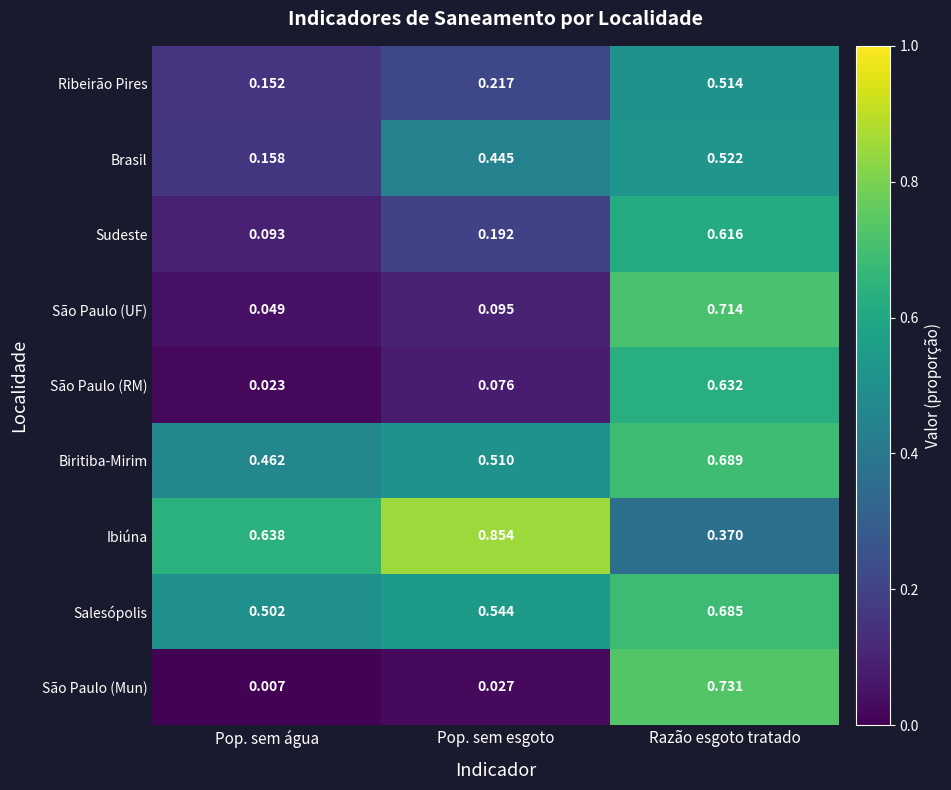

Which series has the widest spread of values?

São Paulo (Mun)